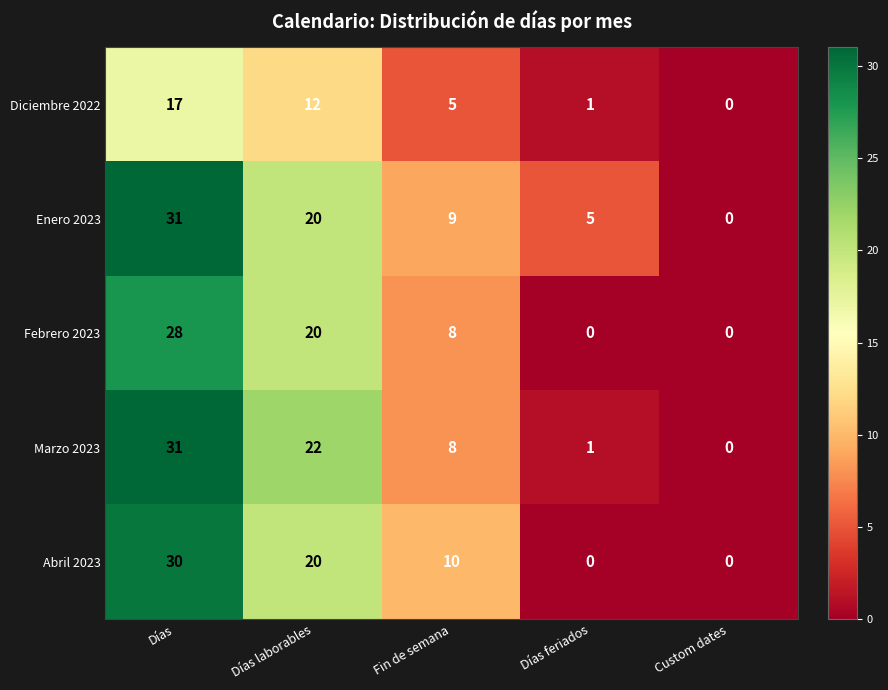

Which category has the highest value across all series?

Días